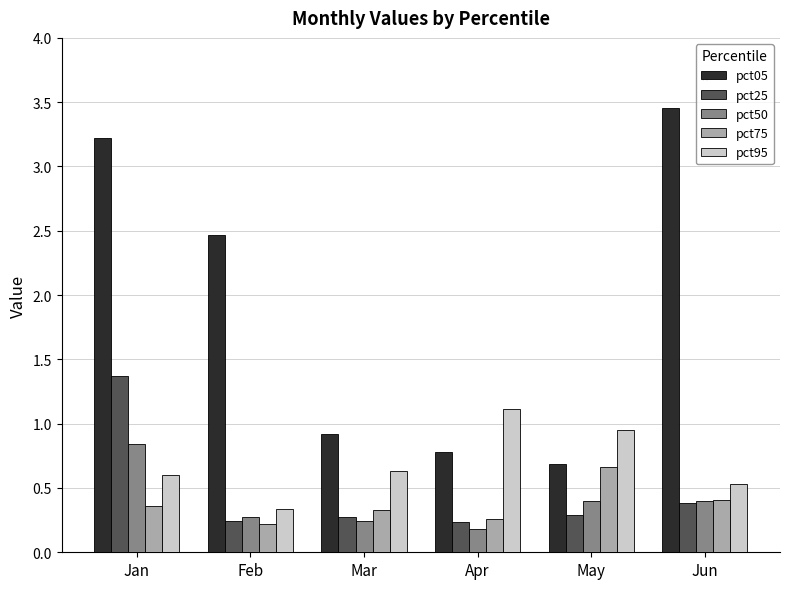

Is the value of pct50 at Feb greater than the value of pct95 at May?

No